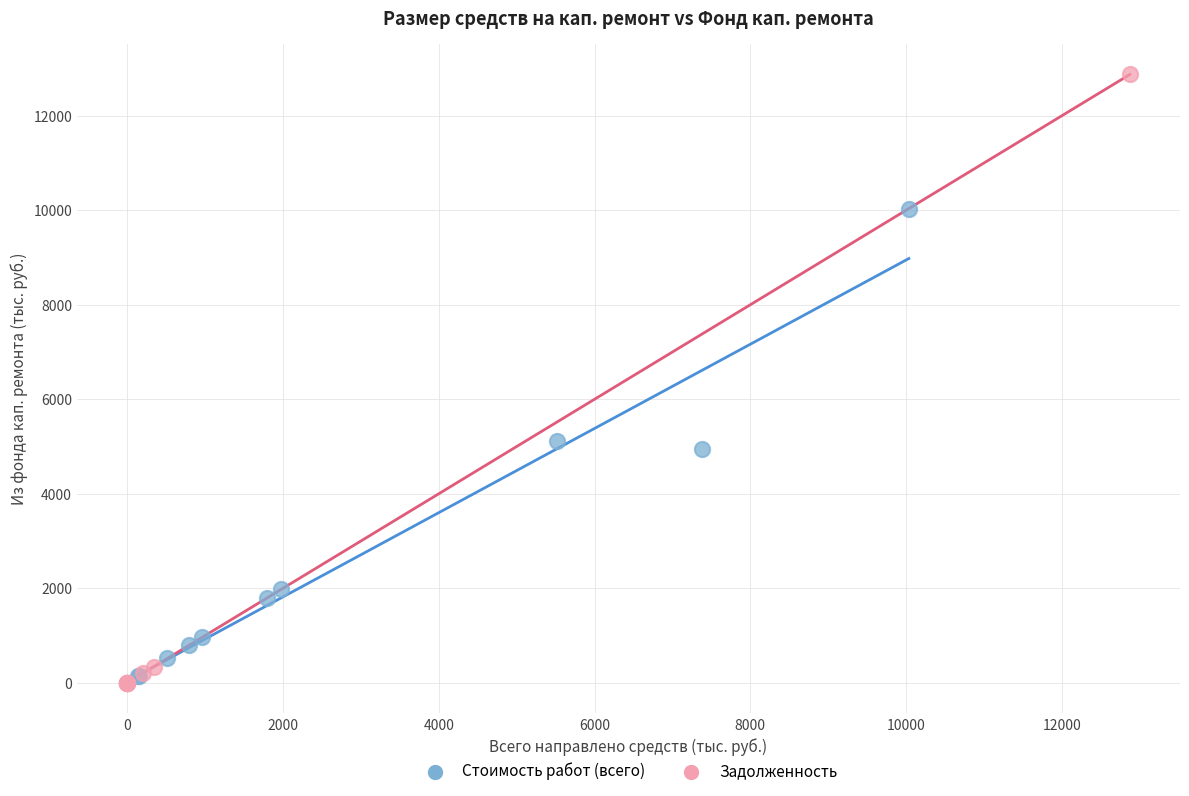

Which series has the largest Y range (max minus min)?

Задолженность